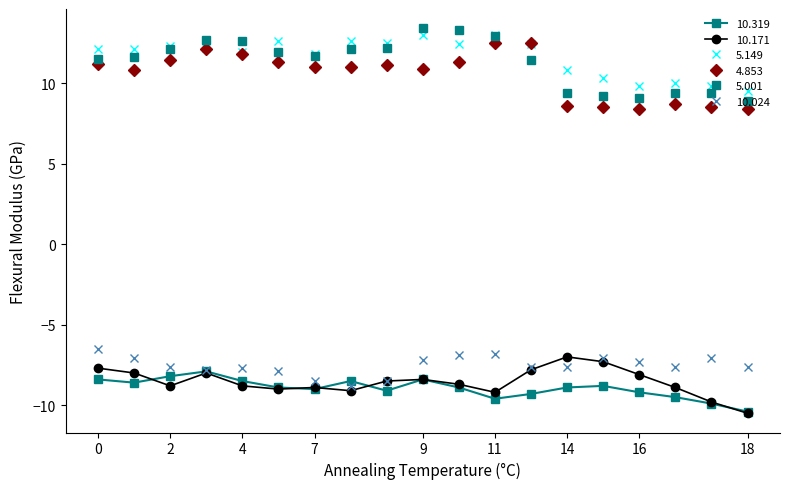

What is the maximum value shown in the chart?

13.4